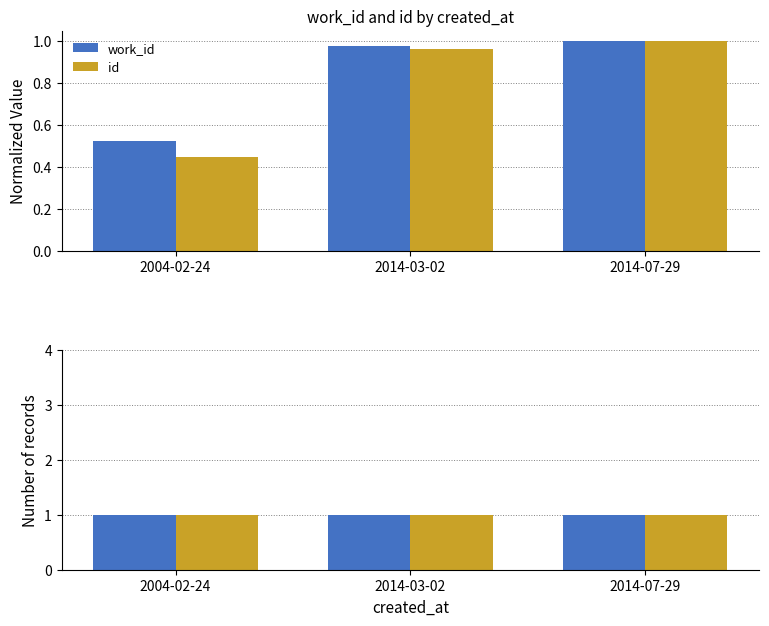

How many groups of bars are there?

3